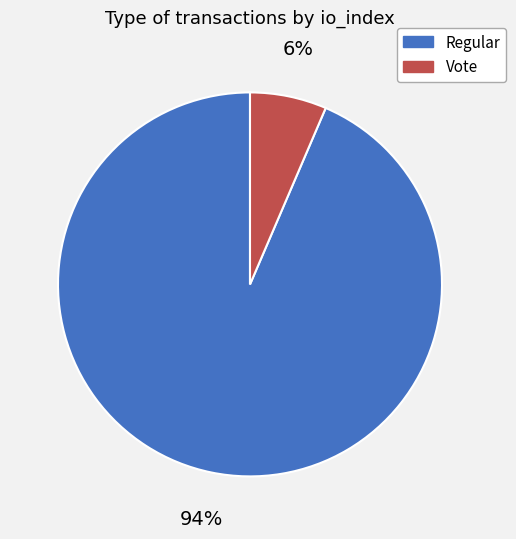

Which has a higher value, Regular or Vote?

Regular